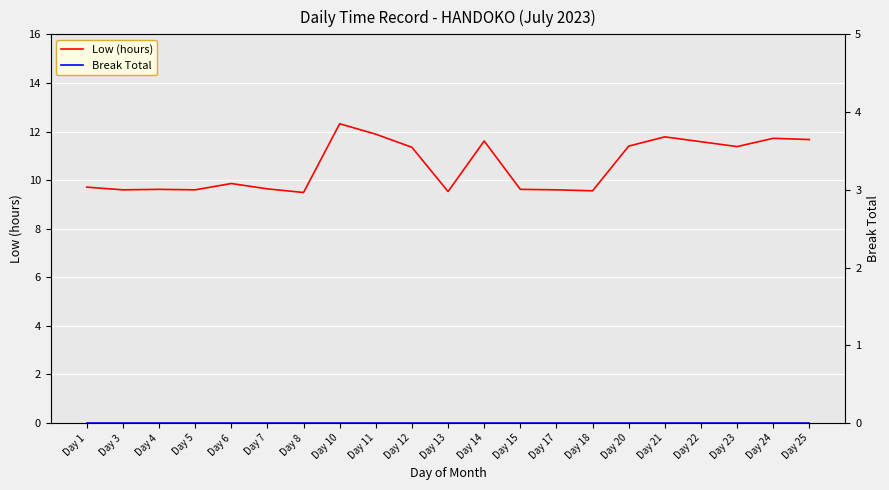

Which category has the lowest value in the Break Total series?

Day 1